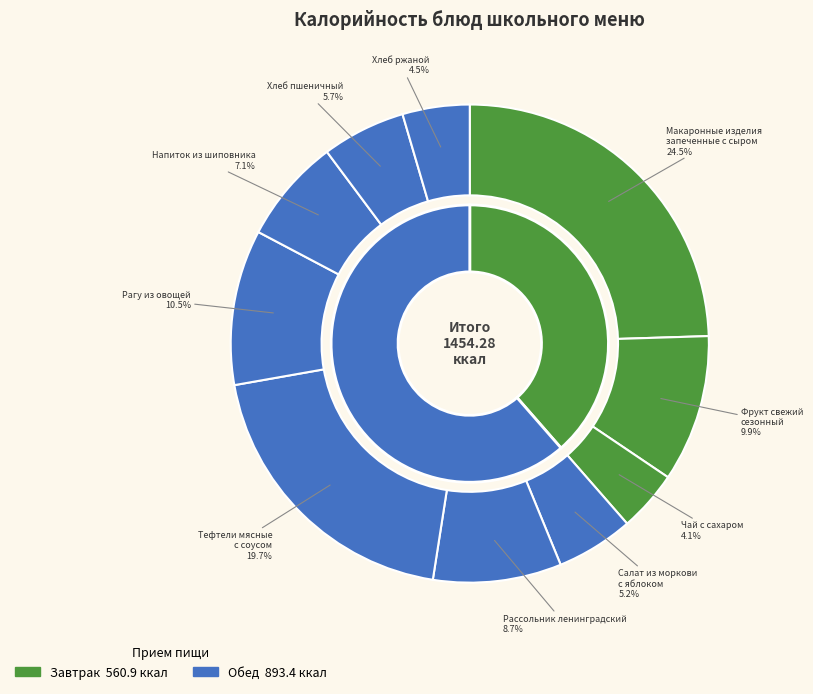

Which category has the smallest portion of the pie?

Чай с сахаром